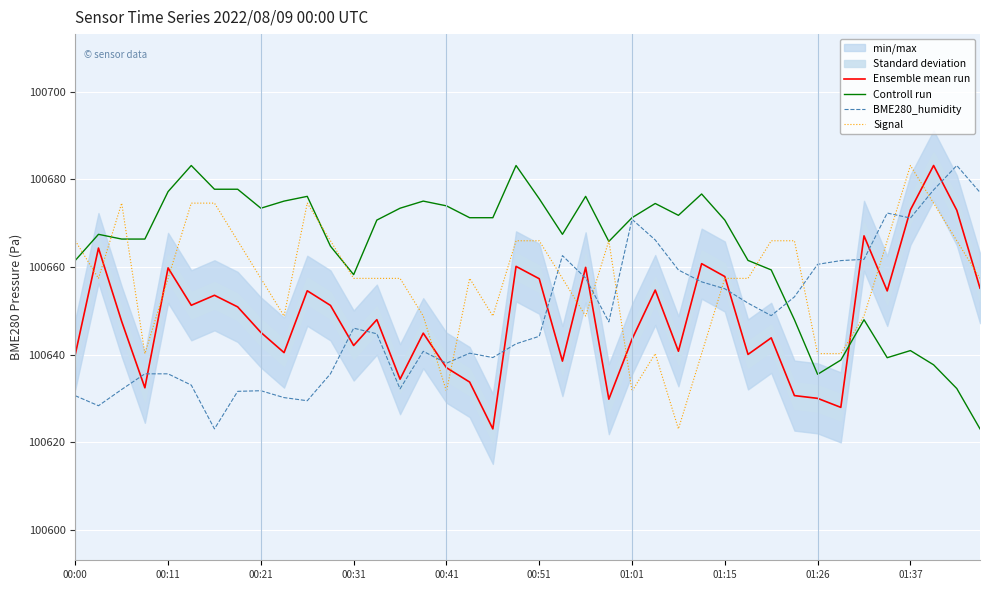

Is the value of Ensemble mean run at 17 greater than the value of Controll run at 00:00?

No